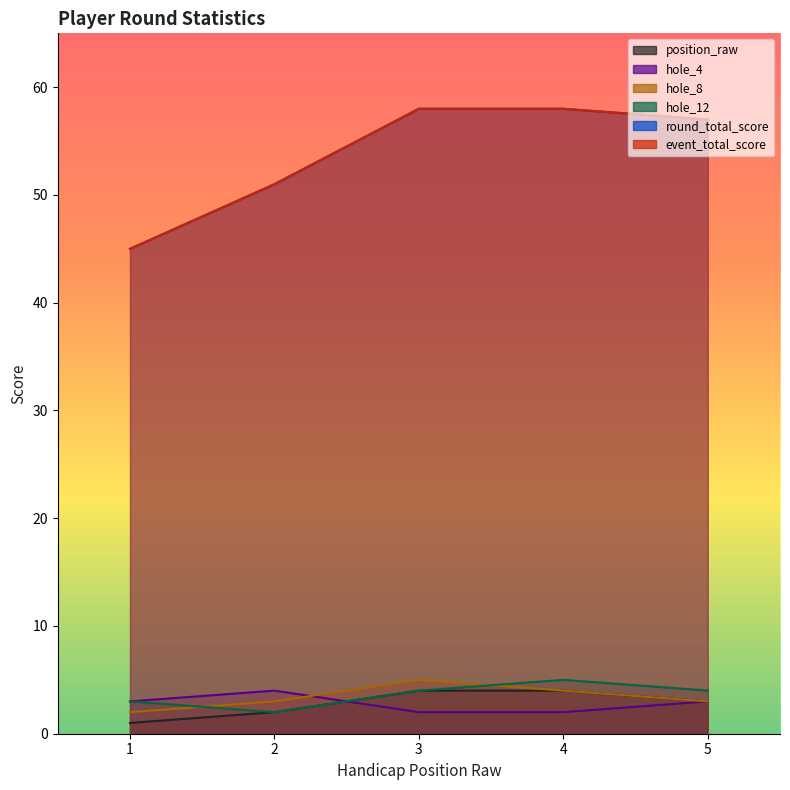

What is the approximate value of hole_12 at 5?

4